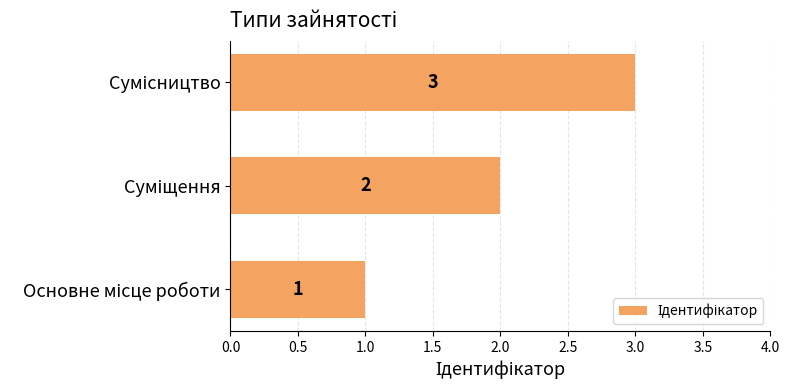

What is the smallest value displayed?

1